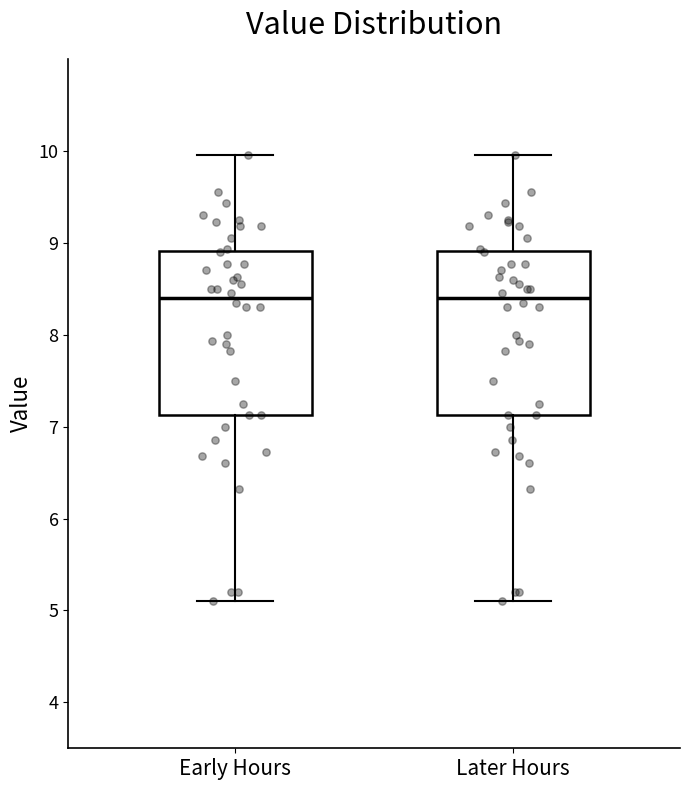

Reading left to right, read every box against the y-axis: the position of its median line, the range the box covers, and the ends of its whiskers. The values are not printed on the chart, so give them approximately, as read against the axis.

Early Hours: median 8.4, box 7.1 to 8.9, whiskers 5.1 to 10.0
Later Hours: median 8.4, box 7.1 to 8.9, whiskers 5.1 to 10.0